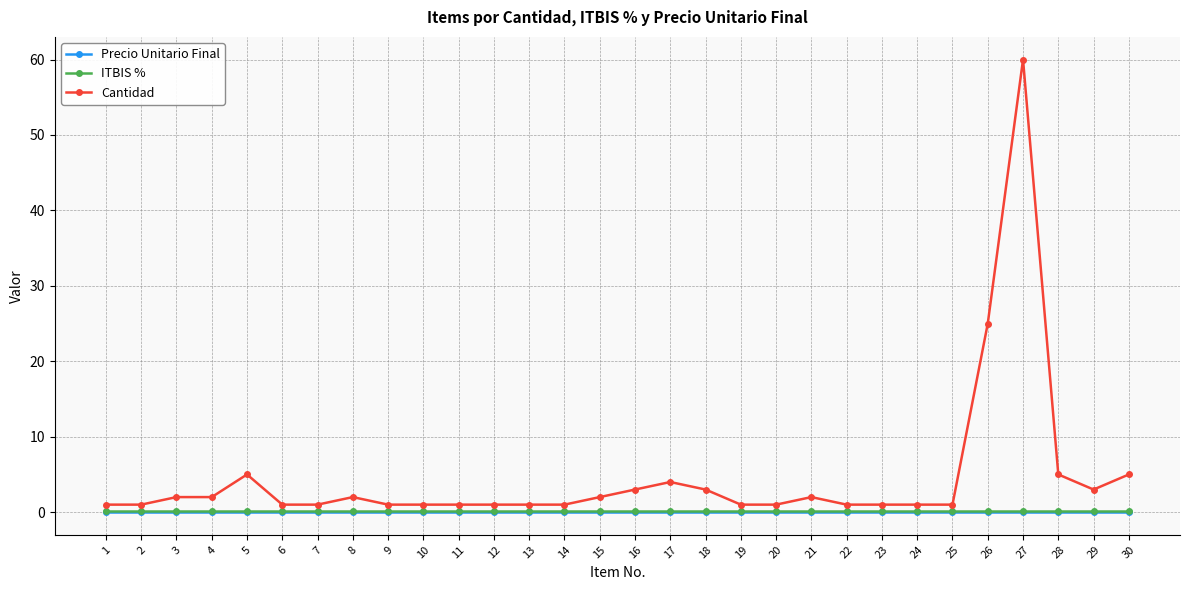

True or false: Cantidad and ITBIS % cross at least once.

False